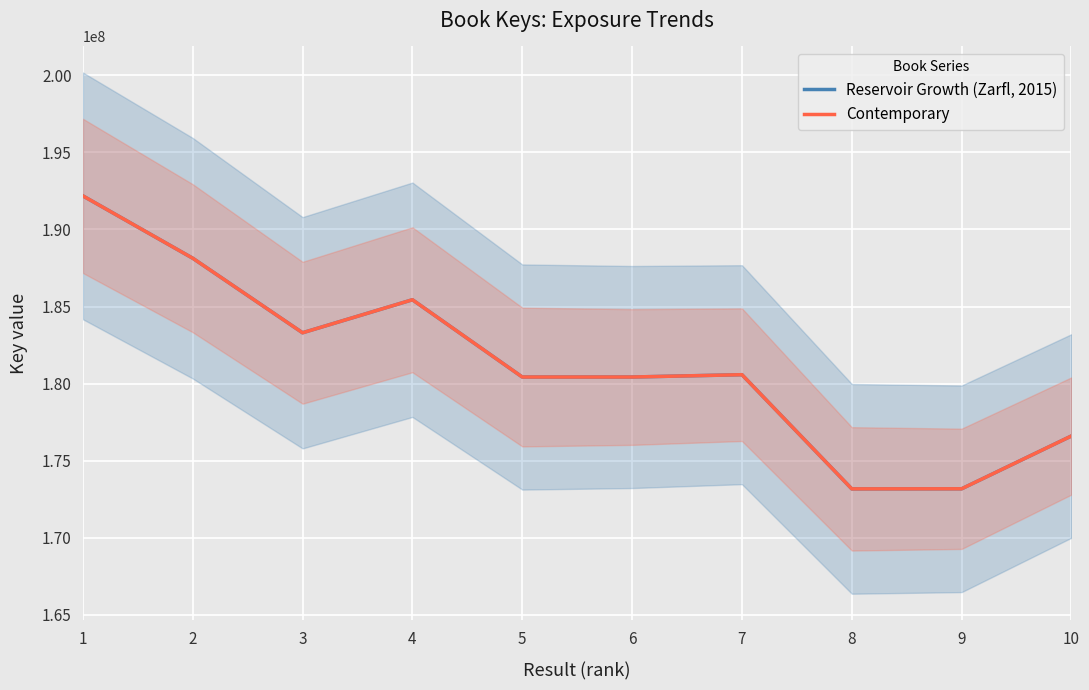

At which label does Contemporary reach its minimum?

8